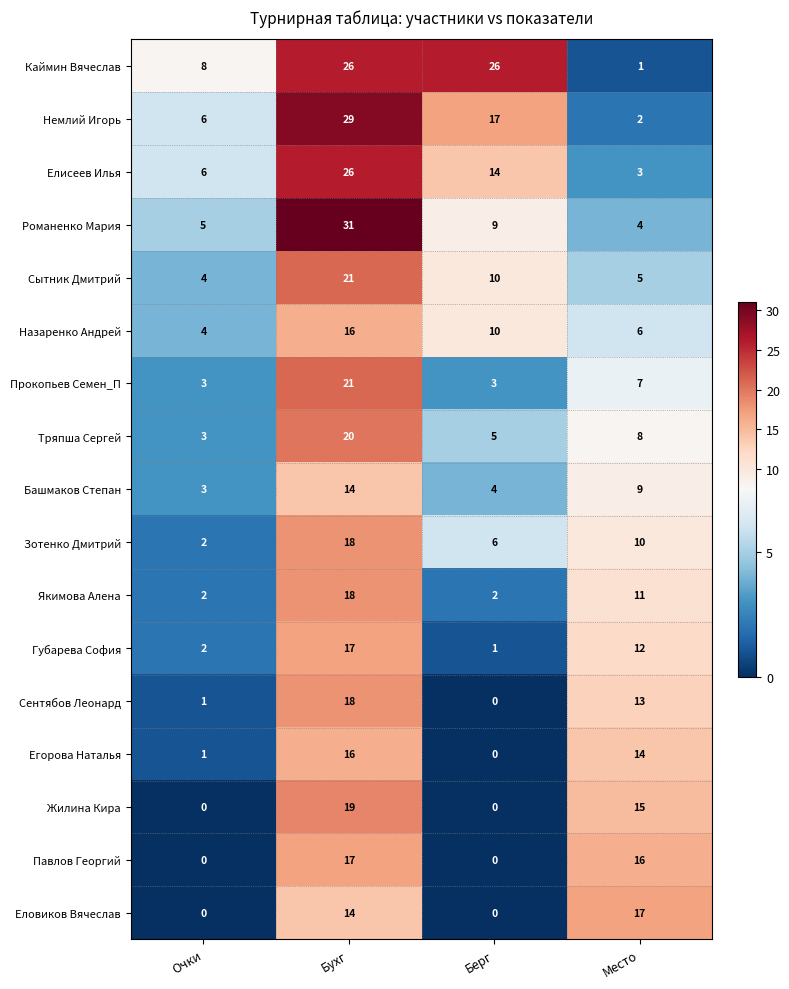

The value of Якимова Алена at Бухг is 32. True or false?

False